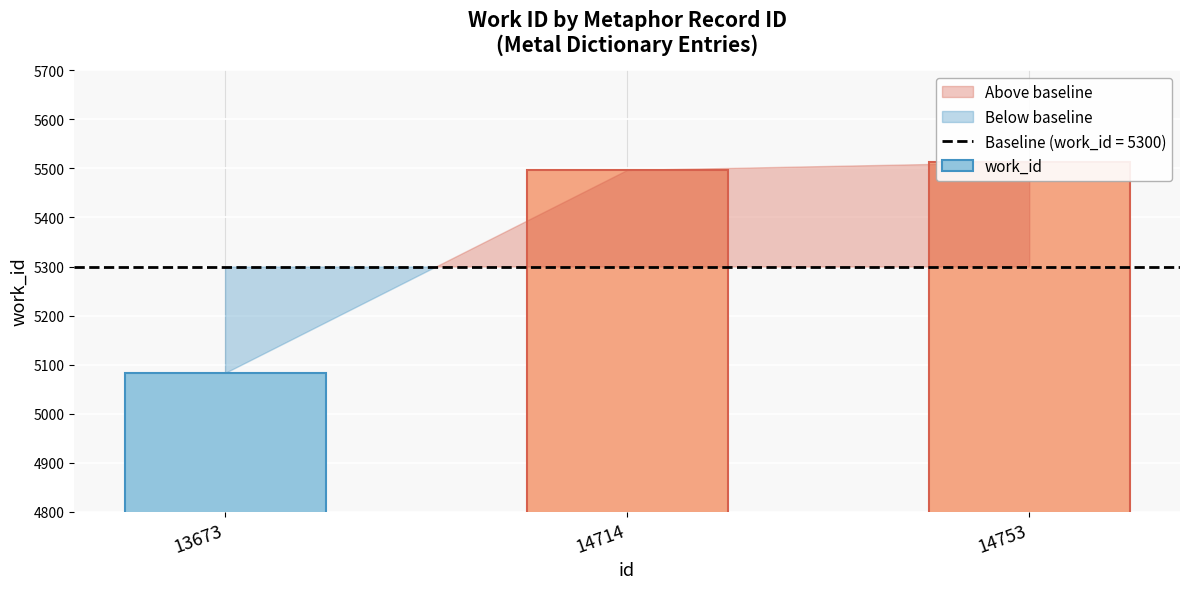

What is the value of the 2nd bar from the left?

5497